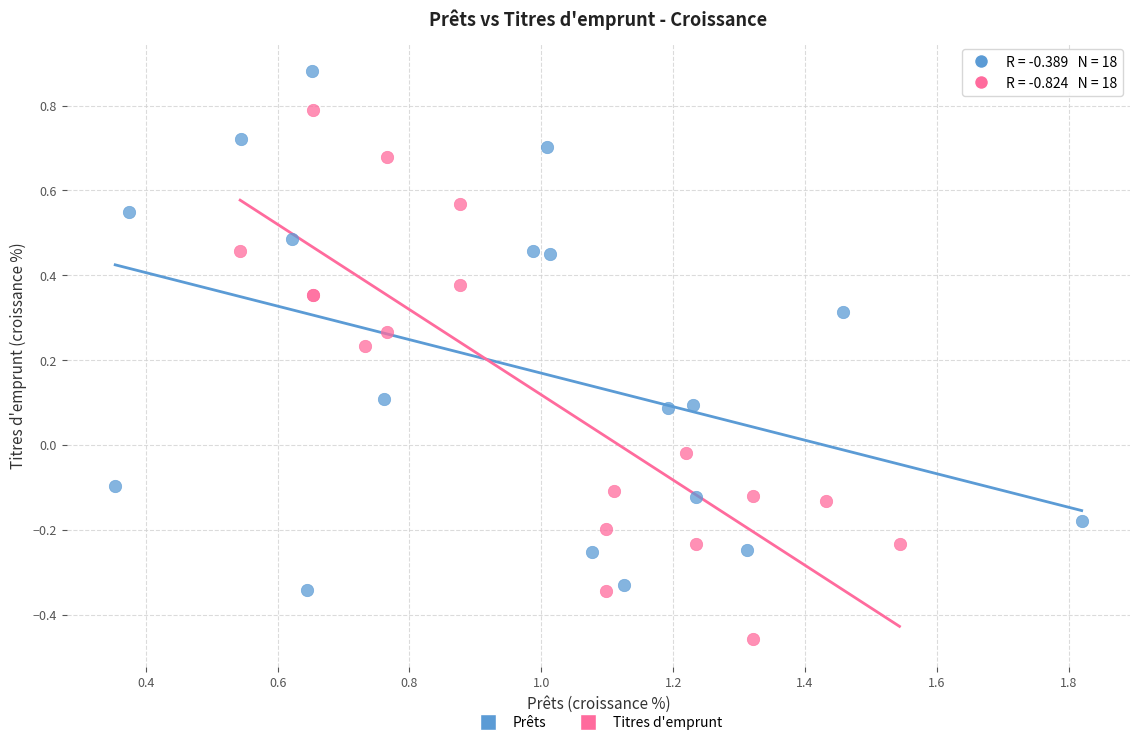

What are all the series names shown in the legend?

Prêts, Titres d'emprunt